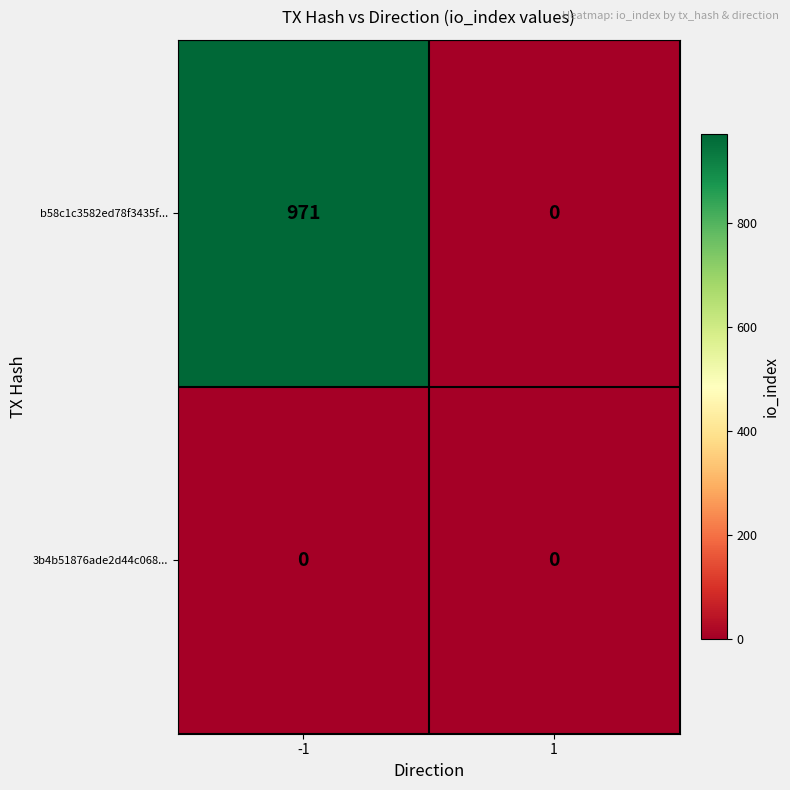

List the series in order of their peak value, highest first.

b58c1c3582ed78f3435f..., 3b4b51876ade2d44c068...